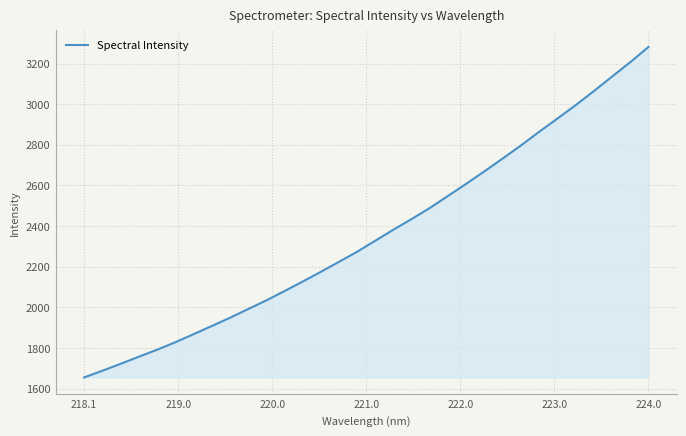

True or false: there are more than 0 points higher than both neighbors.

False